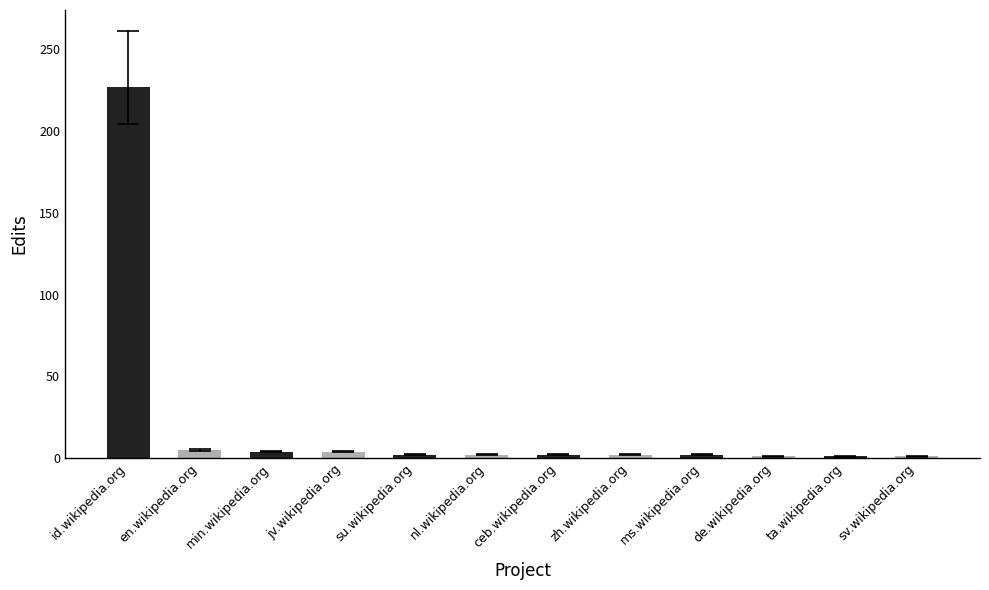

At which category does the chart reach its peak across all series?

id.wikipedia.org